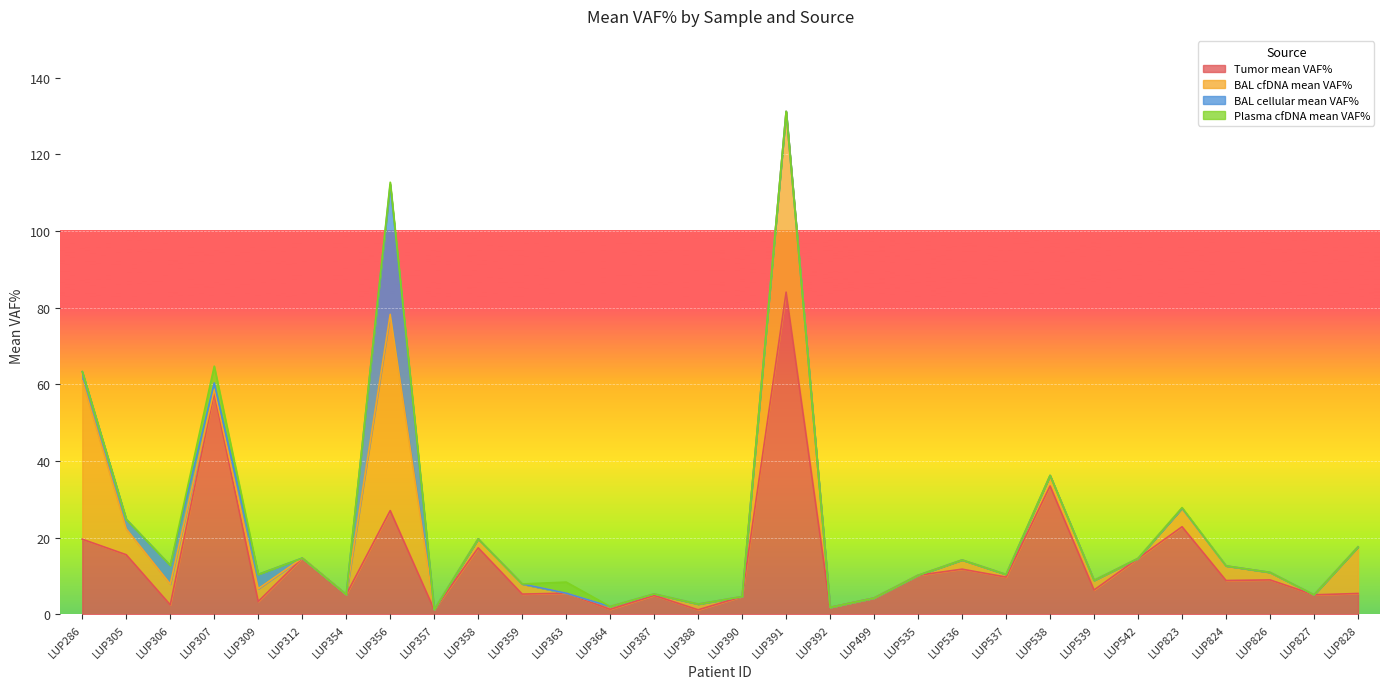

What is the minimum value for Tumor mean VAF%?

1.2